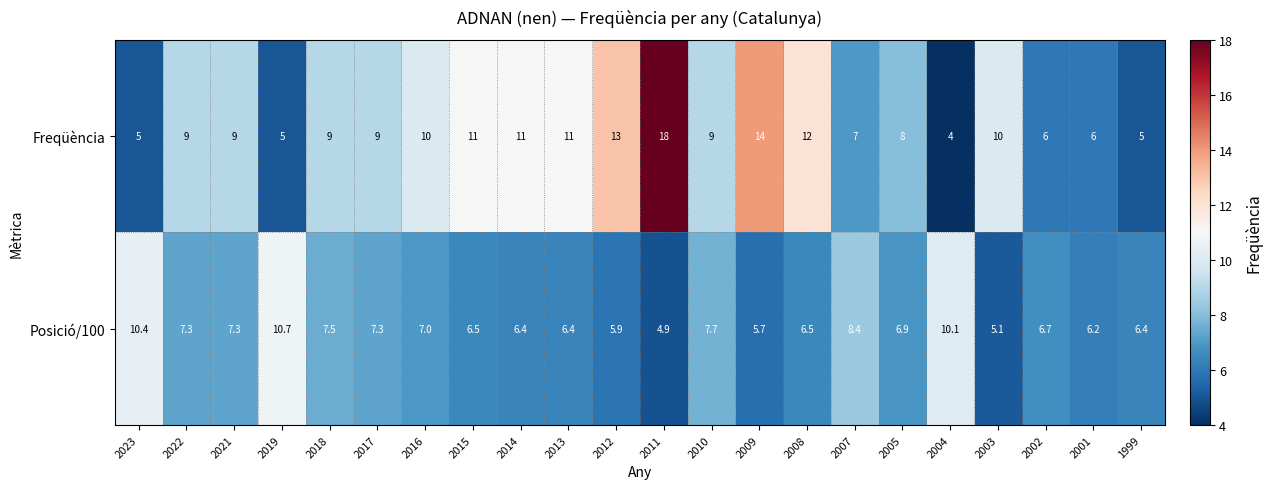

What is the difference between the Posició/100 values at 2014 and 2023?

4.0